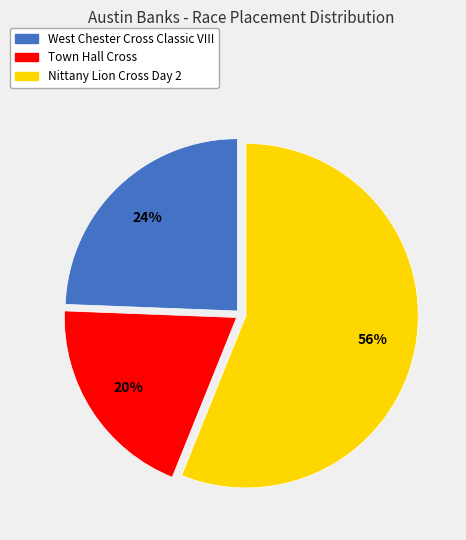

Between Town Hall Cross and West Chester Cross Classic VIII, which is larger?

West Chester Cross Classic VIII